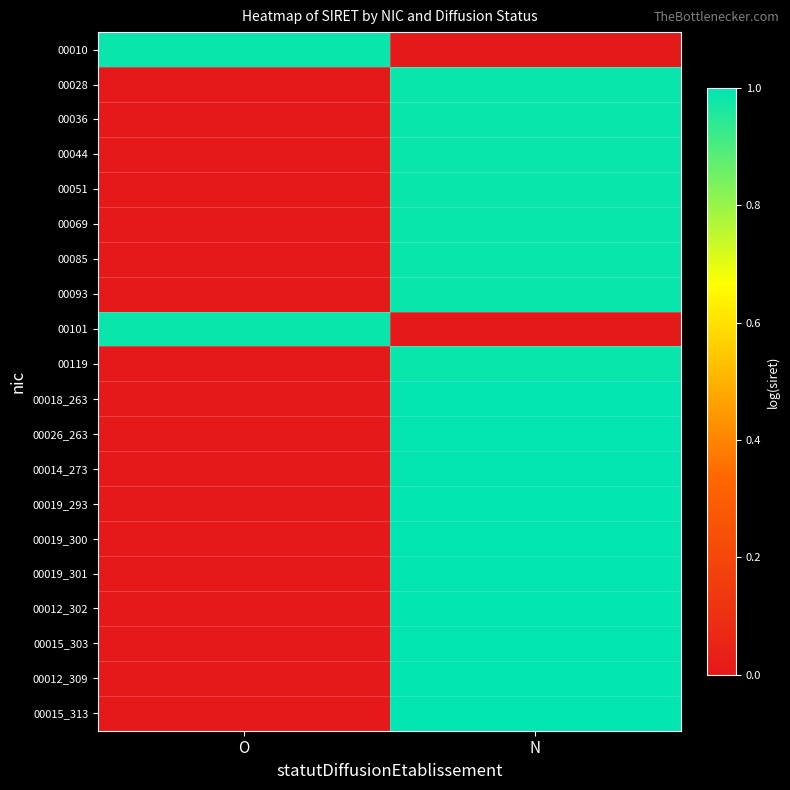

At N, list the series in order from smallest to largest.

00010, 00101, 00028, 00036, 00044, 00051, 00069, 00085, 00093, 00119, 00018_263, 00026_263, 00014_273, 00019_293, 00019_300, 00019_301, 00012_302, 00015_303, 00012_309, 00015_313